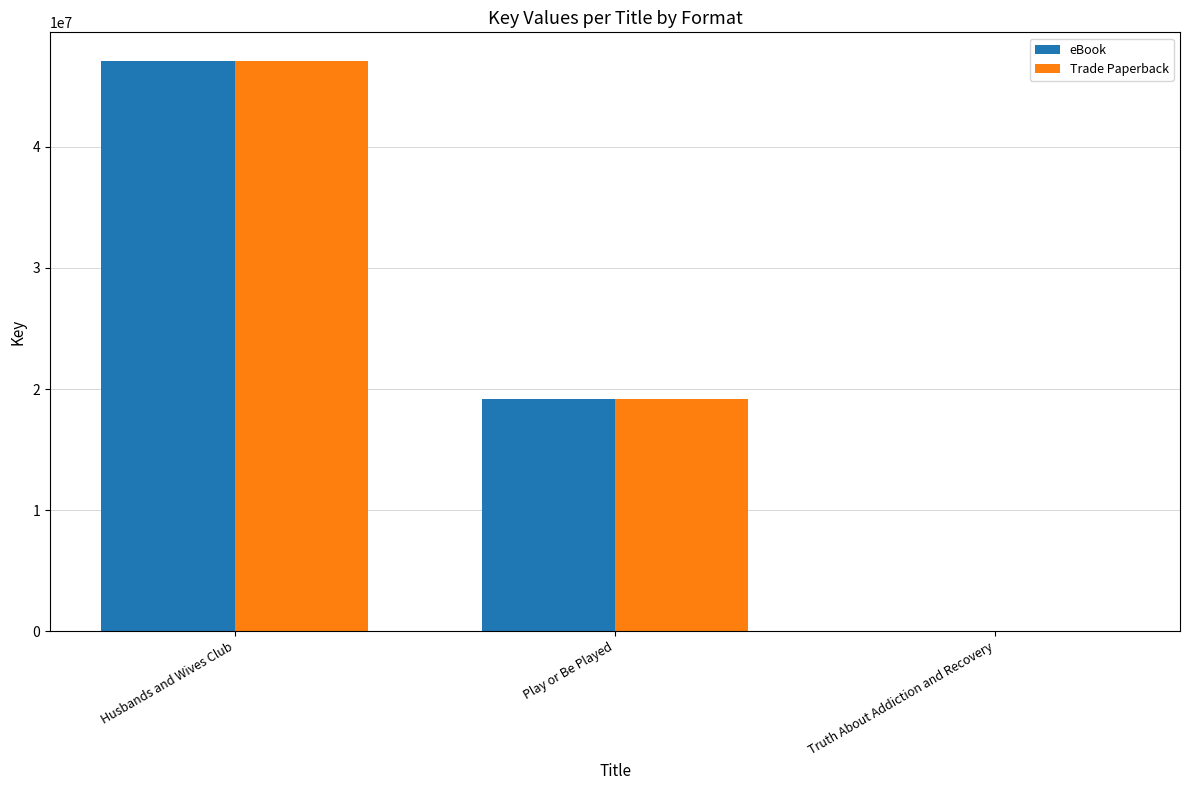

At which label does Trade Paperback first exceed 19216242?

Husbands and Wives Club